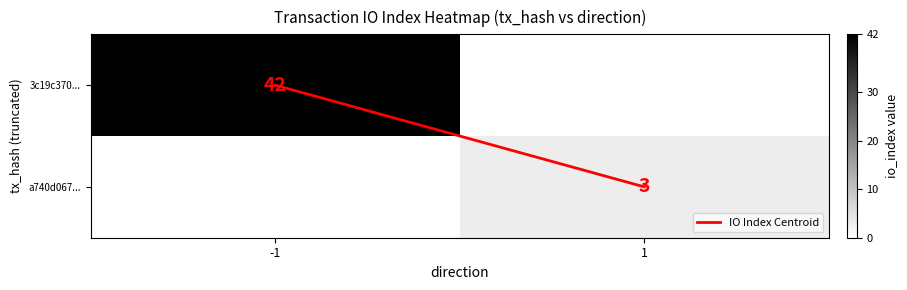

List the series in order of their peak value, highest first.

3c19c370..., a740d067...